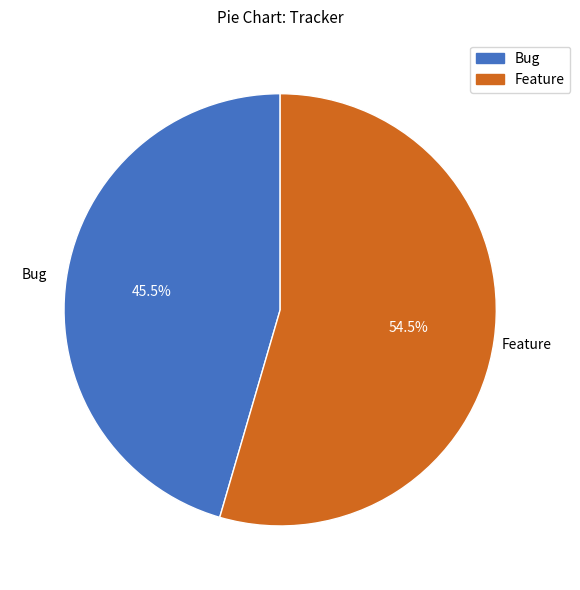

Combined, do Feature and Bug account for over 50%?

Yes